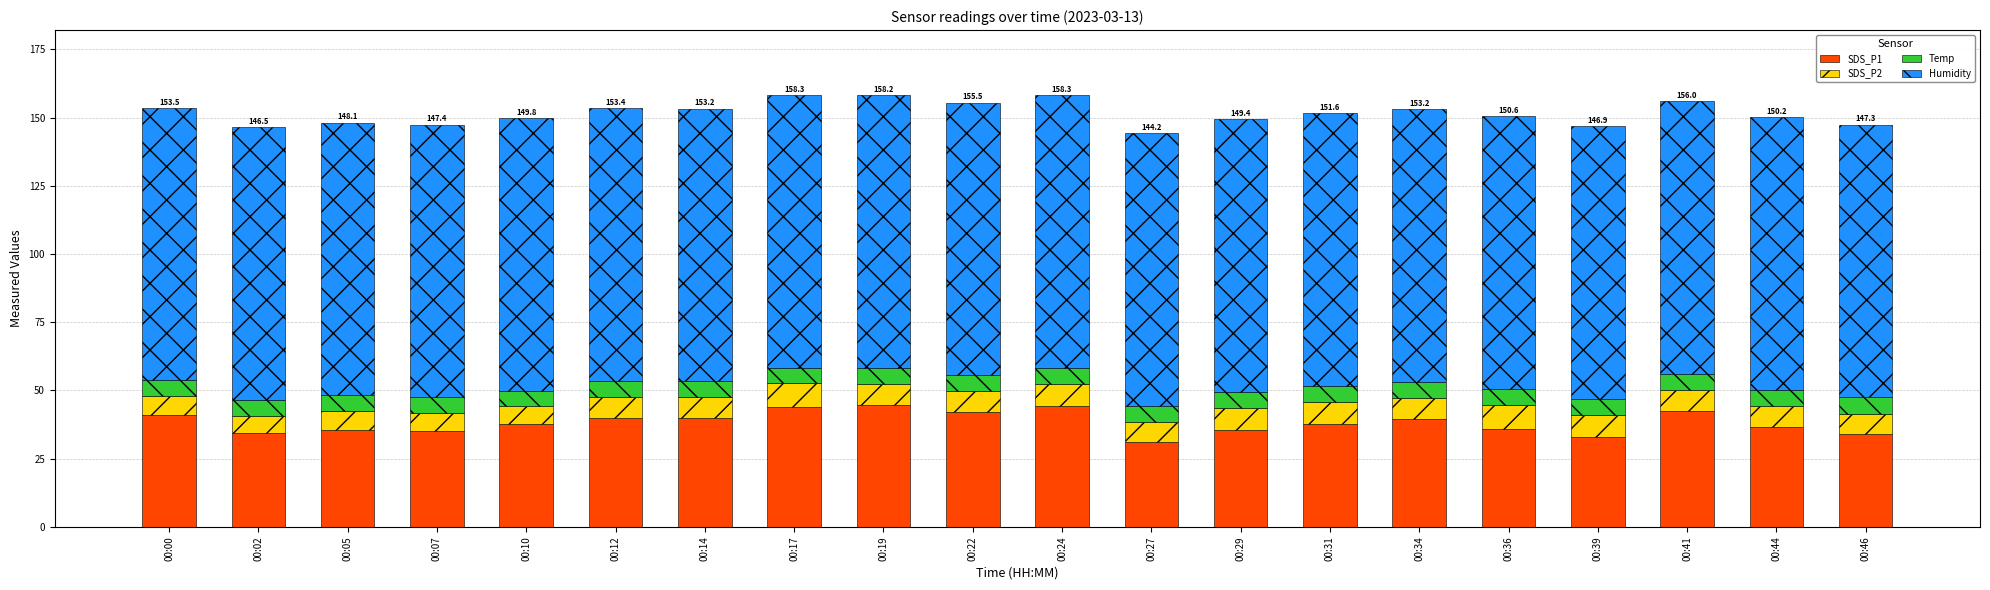

The SDS_P1 series shows 37.8 at 00:10. True or false?

True